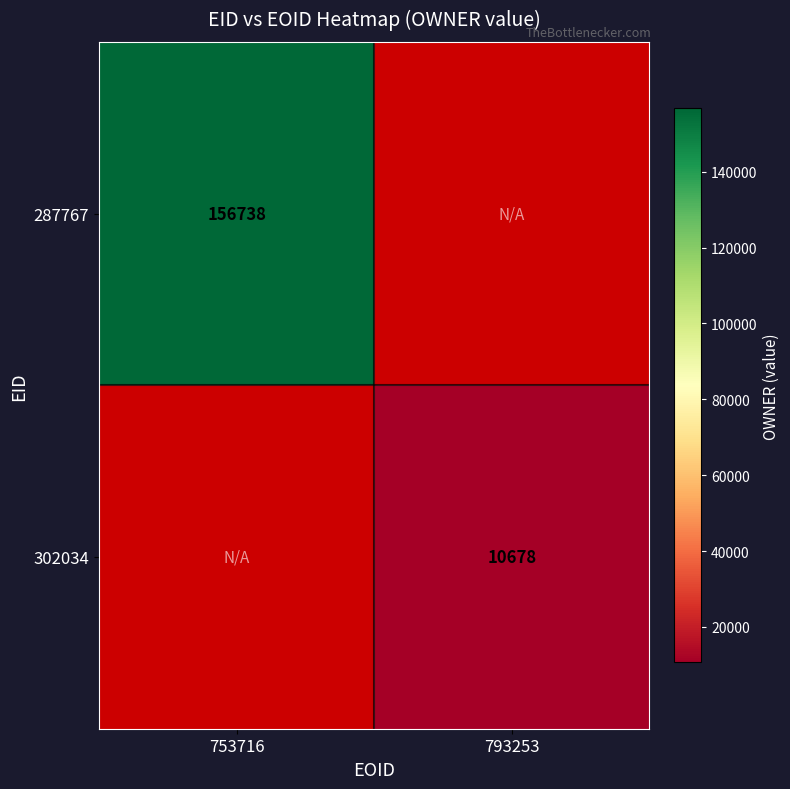

The 302034 series shows 18379 at 793253. True or false?

False